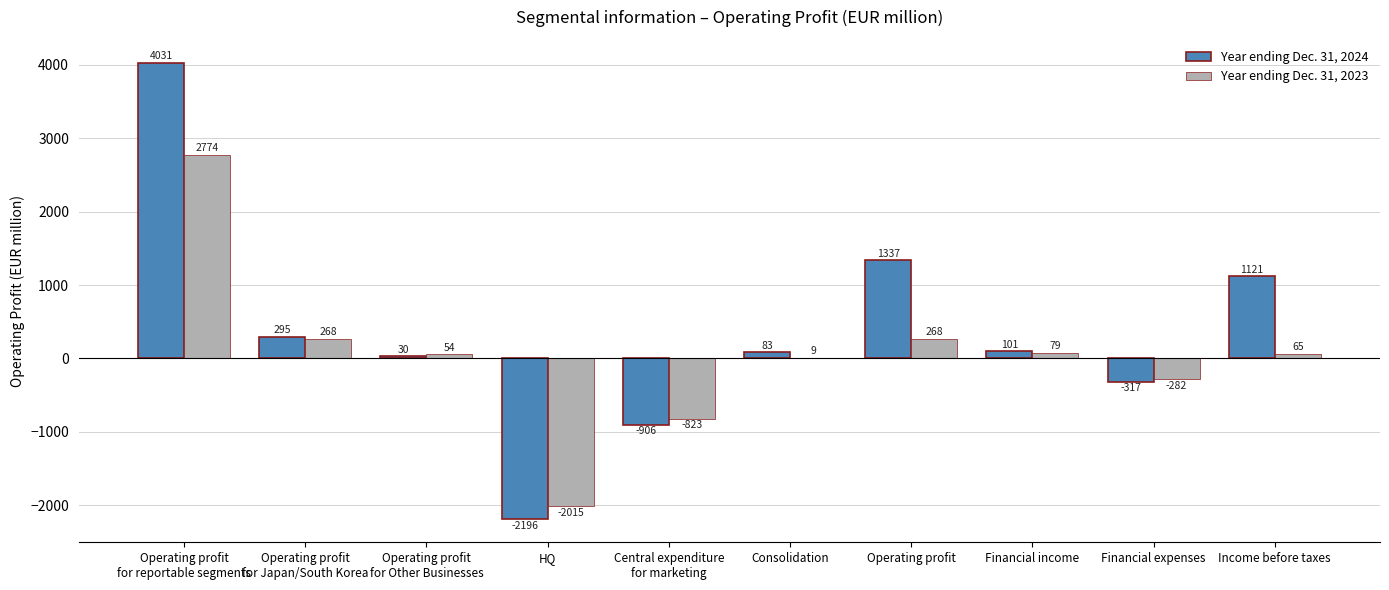

Reading left to right, list all the values displayed in this chart.

Year ending Dec. 31, 2024: Operating profit
for reportable segments=4031	Operating profit
for Japan/South Korea=295	Operating profit
for Other Businesses=30	HQ=-2196	Central expenditure
for marketing=-906	Consolidation=83	Operating profit=1337	Financial income=101	Financial expenses=-317	Income before taxes=1121
Year ending Dec. 31, 2023: Operating profit
for reportable segments=2774	Operating profit
for Japan/South Korea=268	Operating profit
for Other Businesses=54	HQ=-2015	Central expenditure
for marketing=-823	Consolidation=9	Operating profit=268	Financial income=79	Financial expenses=-282	Income before taxes=65